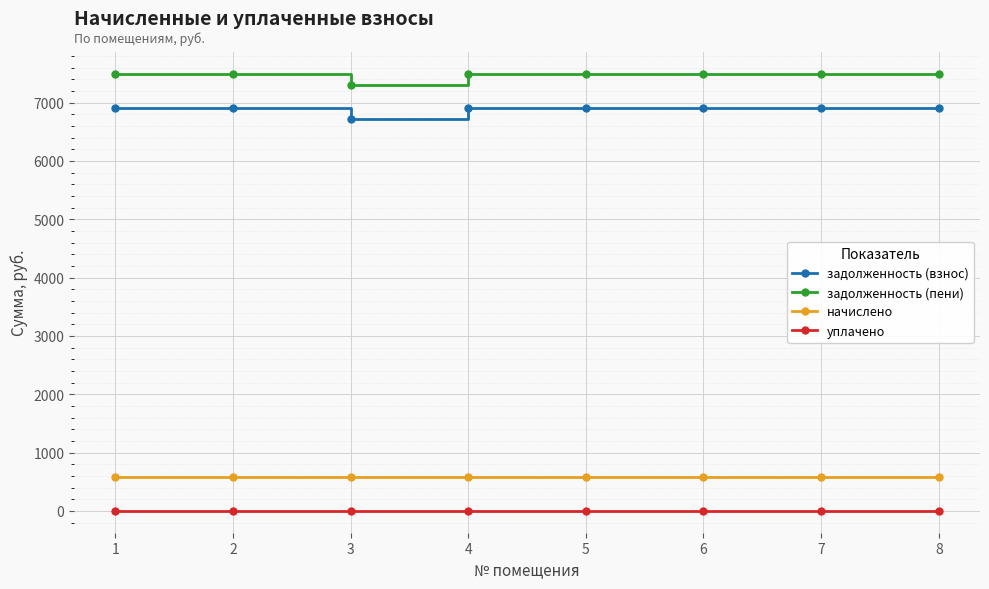

What is the total value across all series at 1?

14990.4